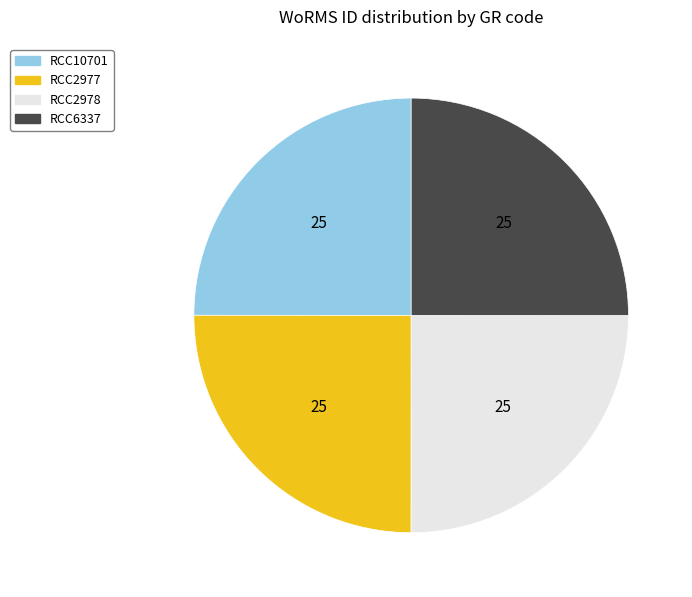

Does RCC10701 represent more than half of the total?

No